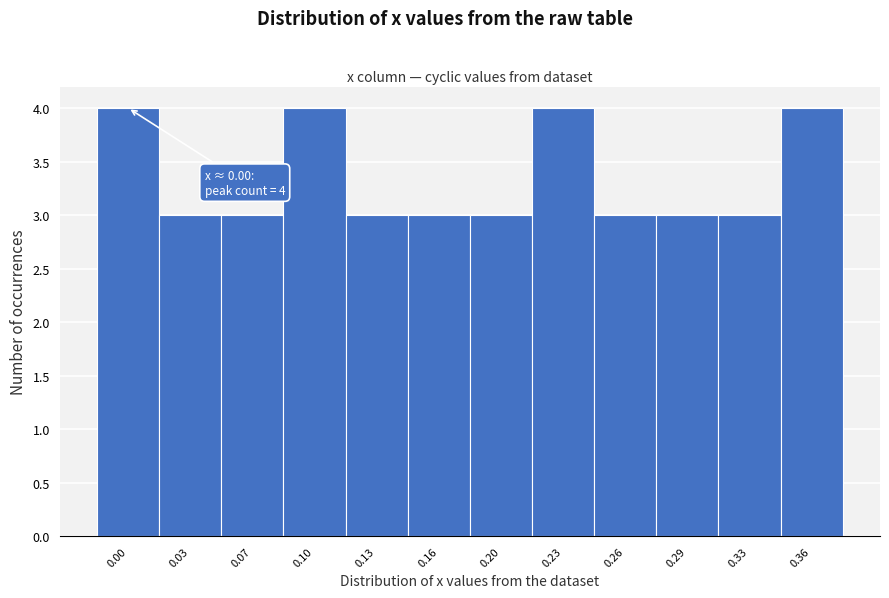

Reading left to right, list all the values displayed in this chart.

0.00=4	0.03=3	0.07=3	0.10=4	0.13=3	0.16=3	0.20=3	0.23=4	0.26=3	0.29=3	0.33=3	0.36=4